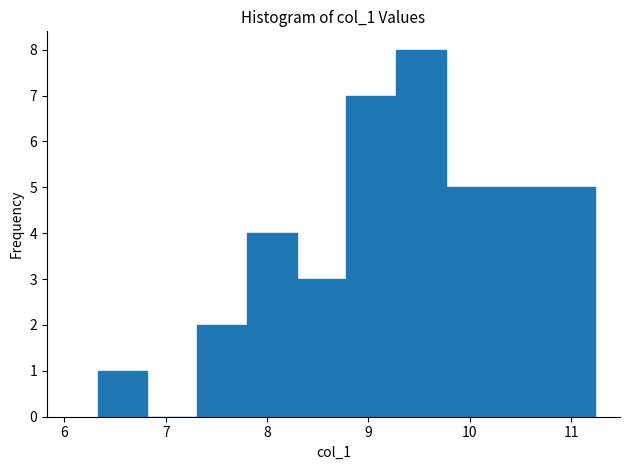

Reading left to right, list every bar in this chart as the range it spans on the x-axis followed by its height. Neither the bar edges nor the heights are printed on the chart, so give them approximately, as read against the axes.

6.3 to 6.8: 1
6.8 to 7.3: 0
7.3 to 7.8: 2
7.8 to 8.3: 4
8.3 to 8.8: 3
8.8 to 9.3: 7
9.3 to 9.8: 8
9.8 to 10.3: 5
10.3 to 10.7: 5
10.7 to 11.2: 5